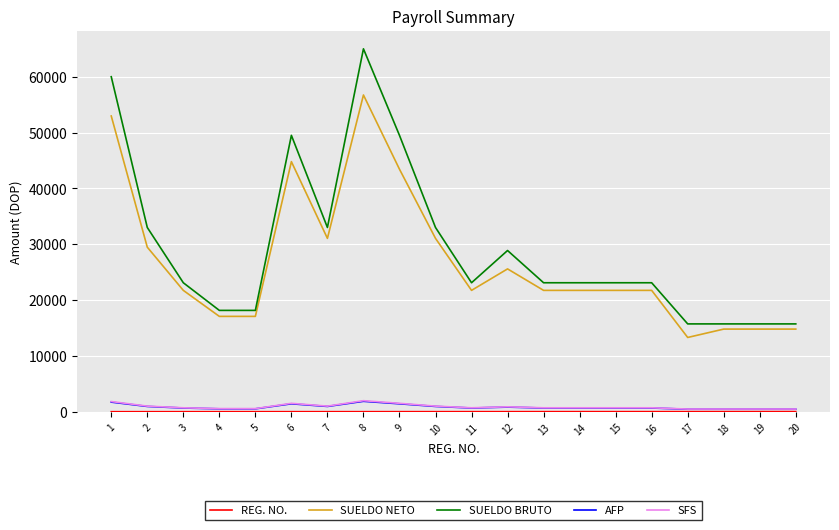

Which series changed the most between 12 and 19?

SUELDO BRUTO